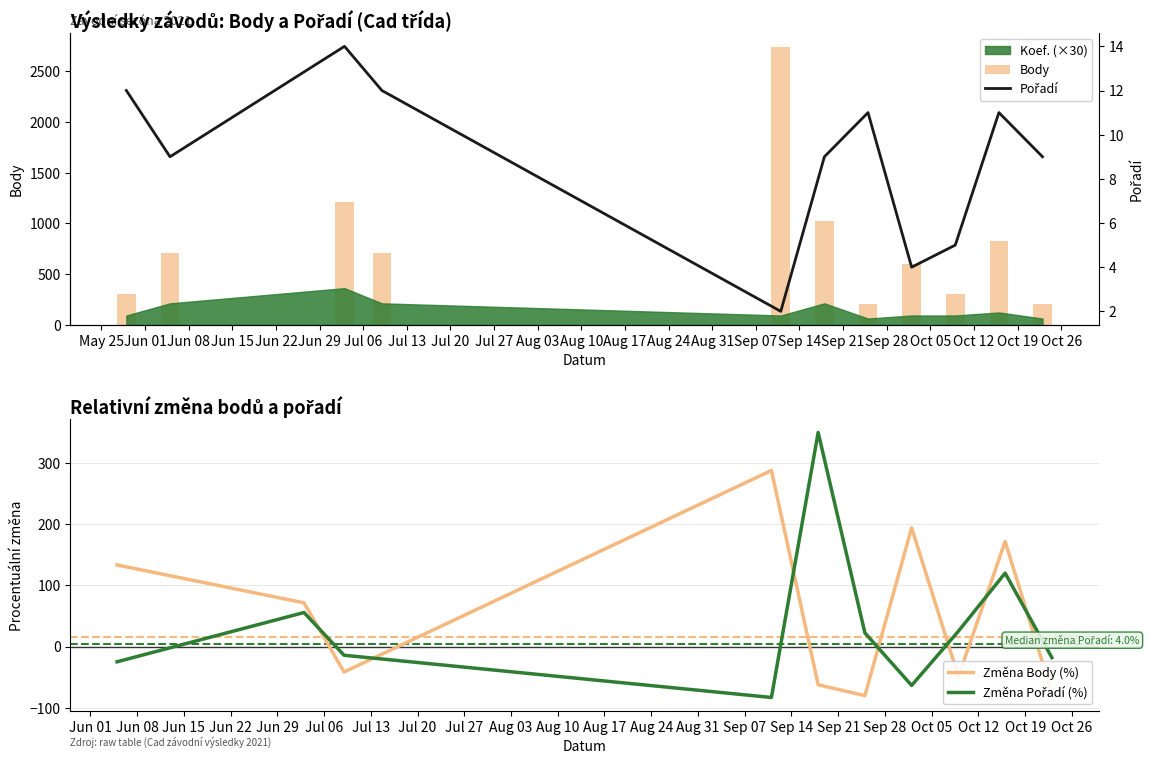

List the labels in order of Body value, smallest first.

2021-09-25, 2021-10-23, 2021-05-29, 2021-10-09, 2021-10-02, 2021-06-05, 2021-07-09, 2021-10-16, 2021-09-18, 2021-07-03, 2021-09-11